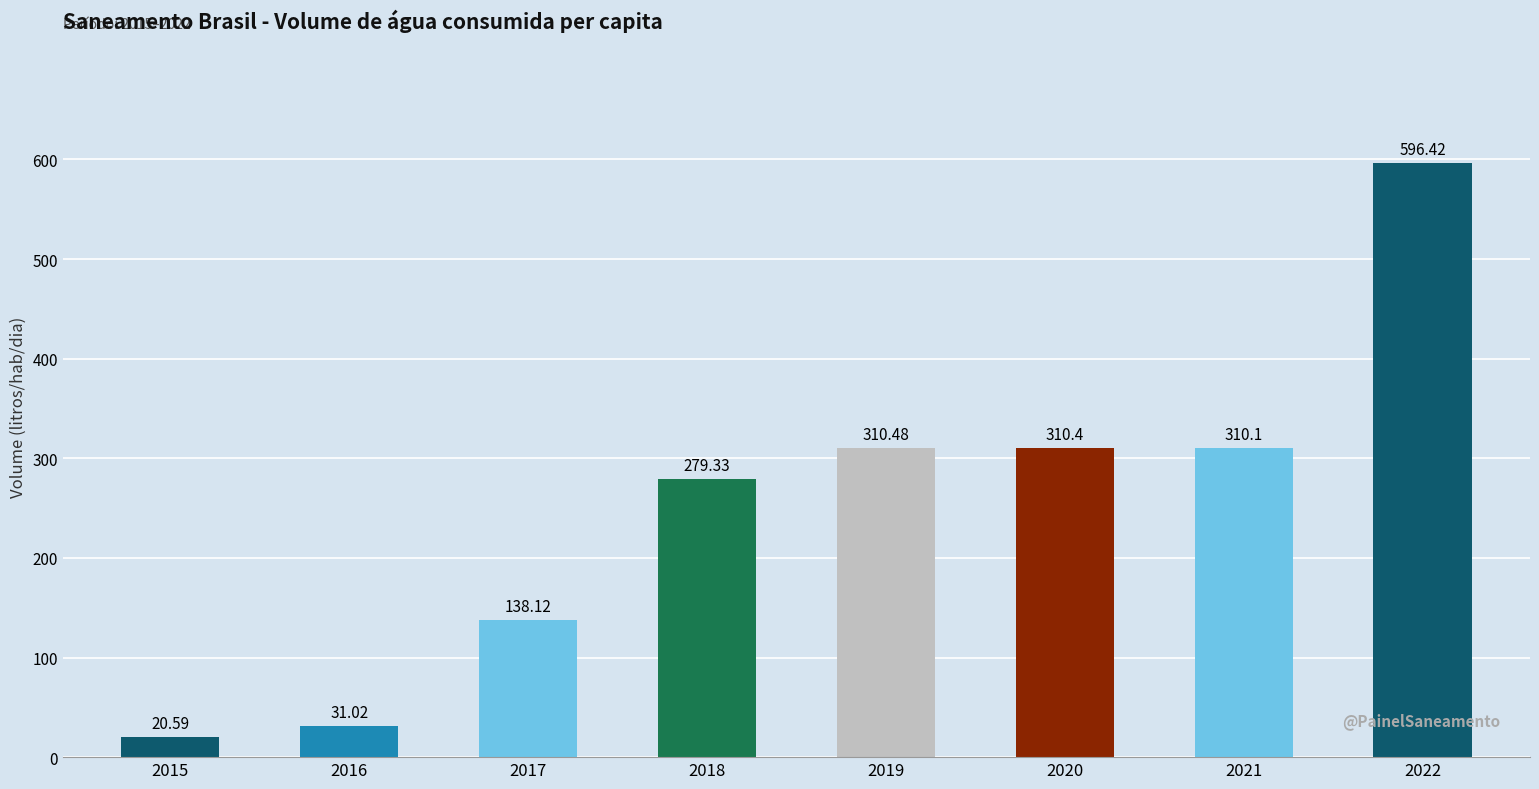

How many bars are there in total?

8